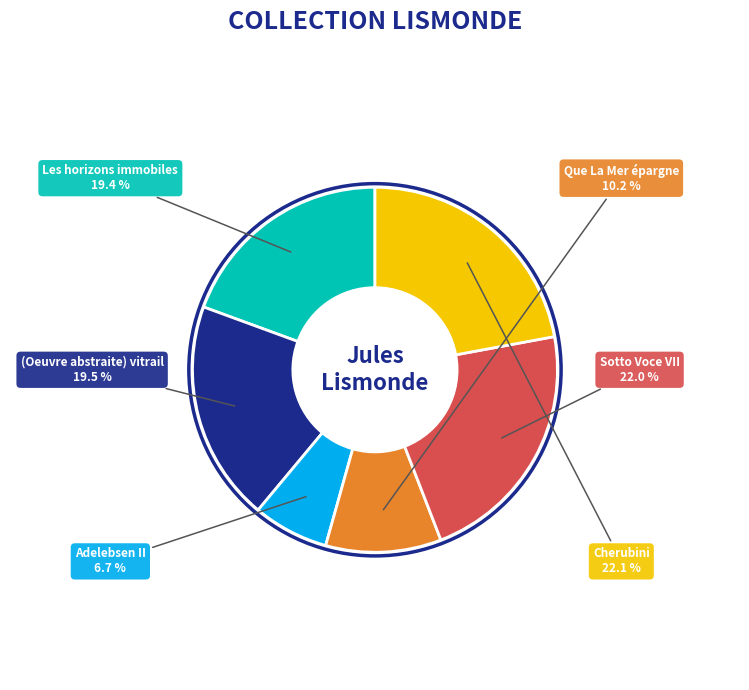

Which category has the smallest portion of the pie?

Adelebsen II